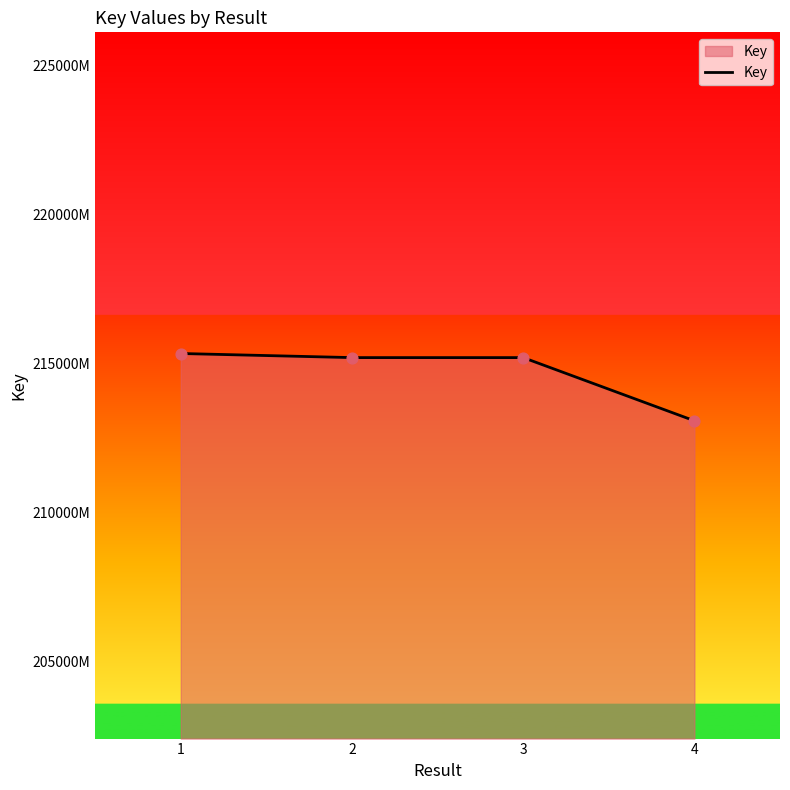

What is the ratio of the value at 4 to the value at 3?

1.0